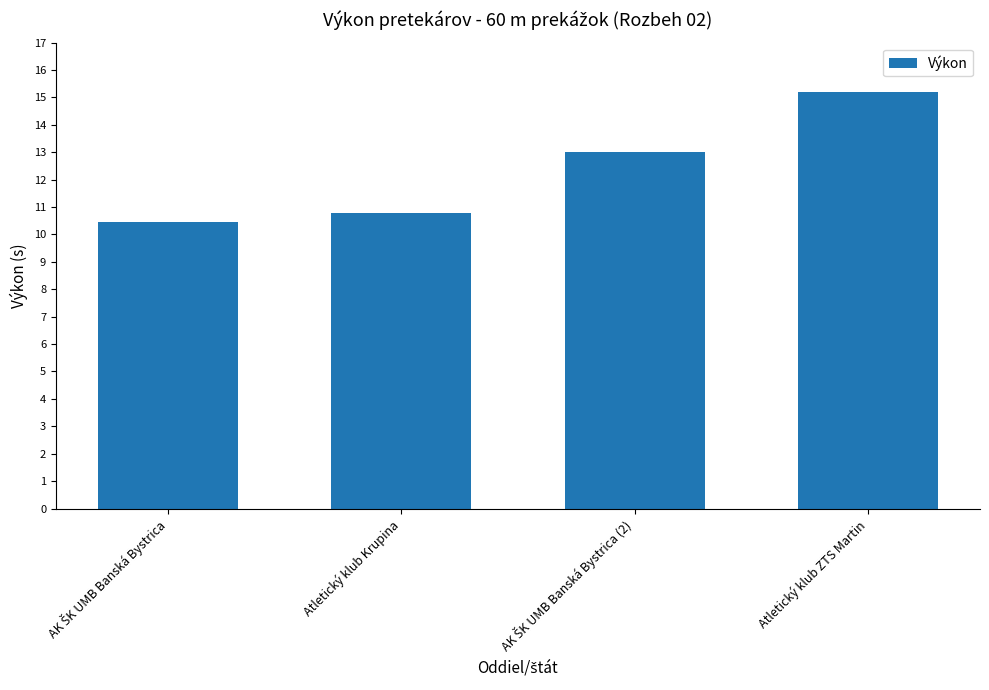

What is the value of the 4th bar from the left?

15.2